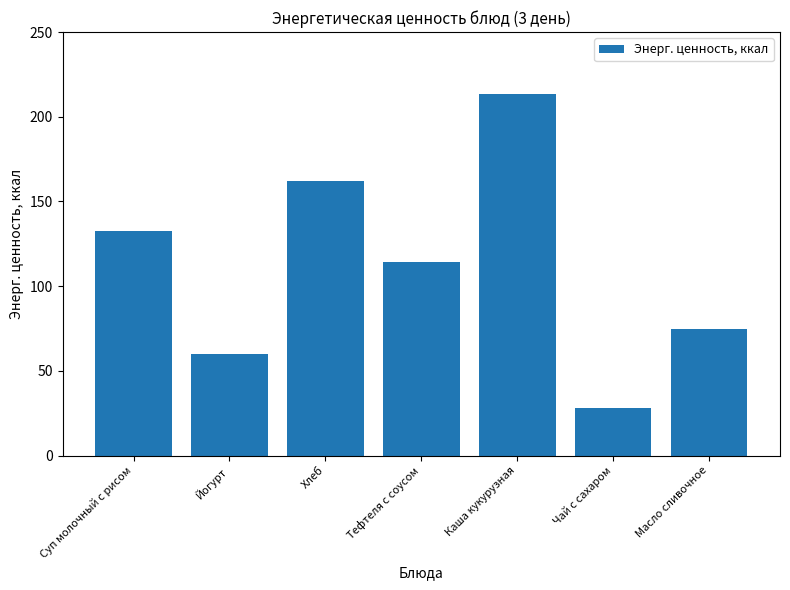

How many data points are less than 114?

3